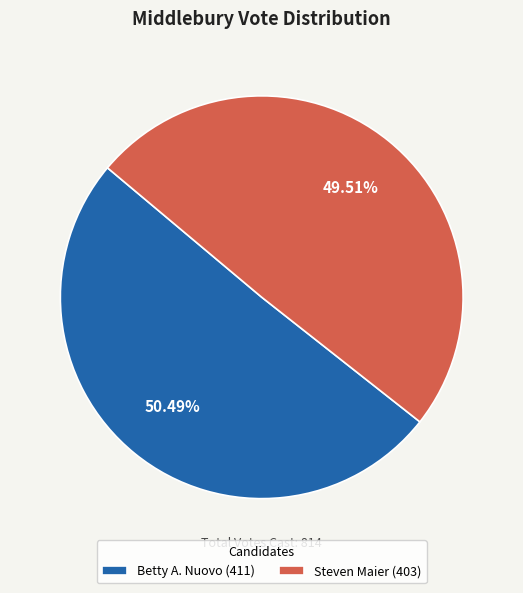

Is the sum of Steven Maier (403) and Betty A. Nuovo (411) greater than half?

Yes